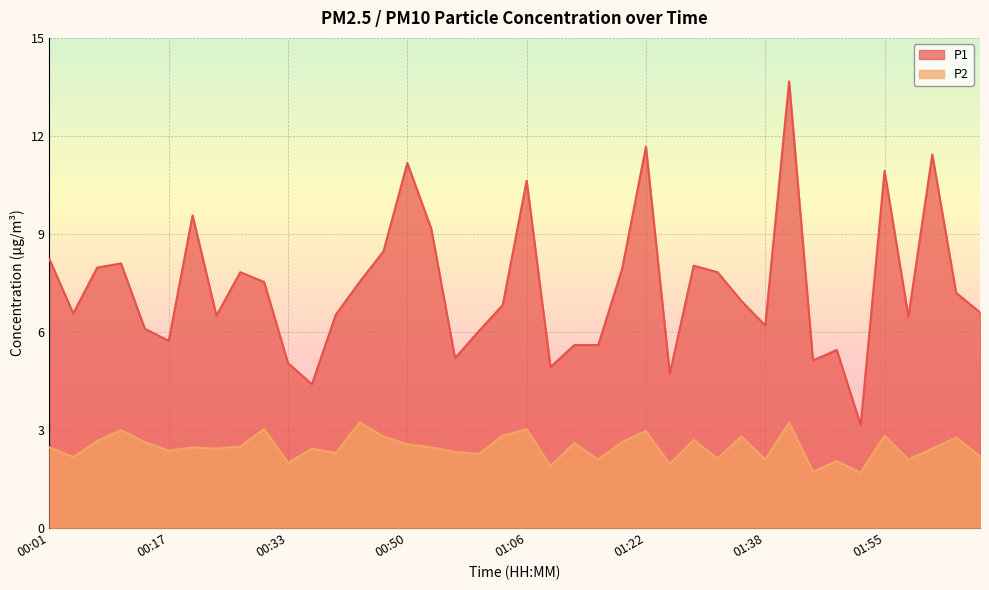

True or false: P1 and P2 cross at least once.

False